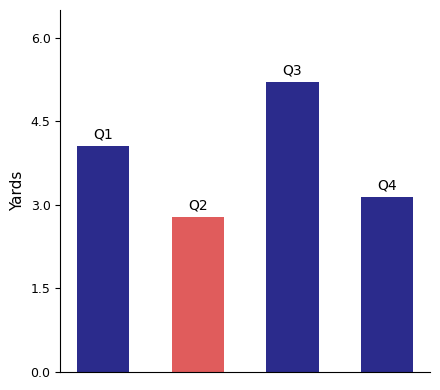

Reading left to right, what are all the values shown in this chart?

4.1	2.8	5.2	3.1